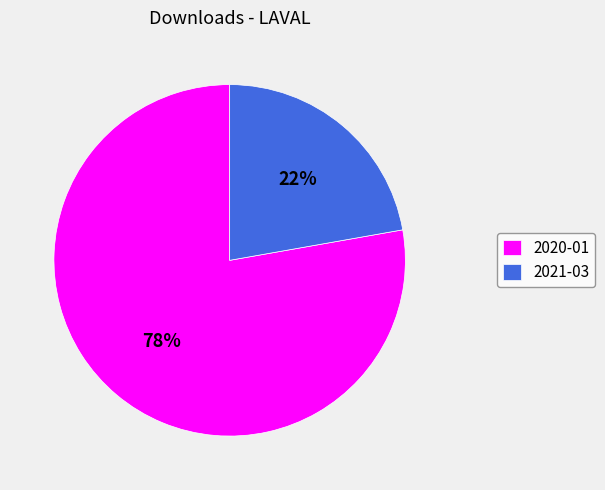

Count the number of slices in the pie.

2